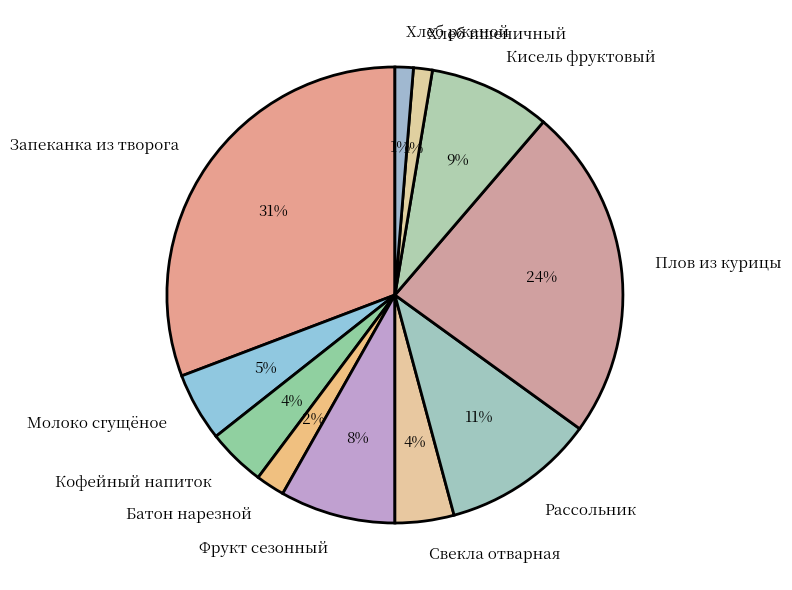

To the nearest percent, what percentage of the pie is Кисель фруктовый?

9%